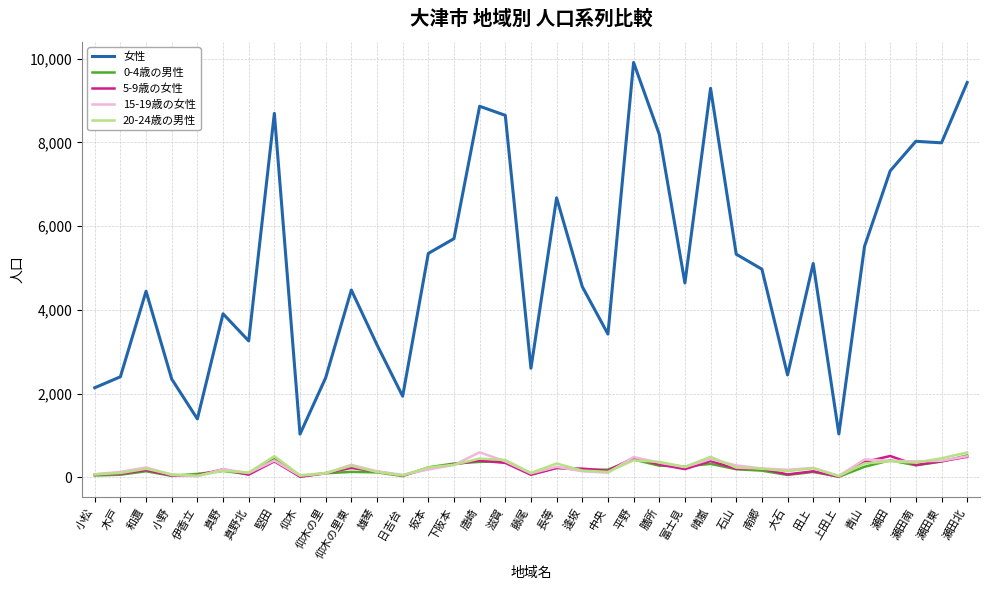

Which series has the widest spread of values?

女性